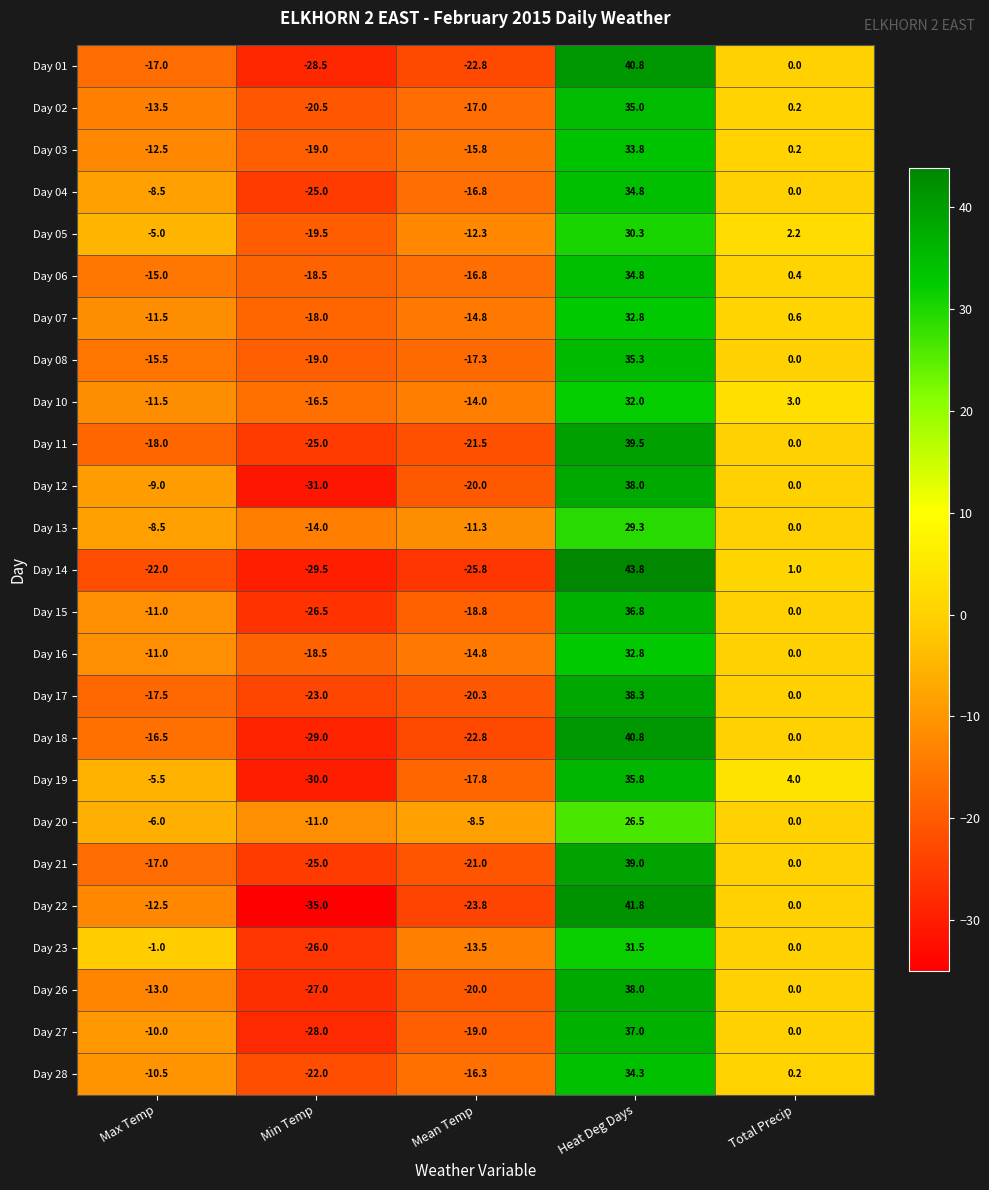

At how many categories does at least one series exceed 5?

1